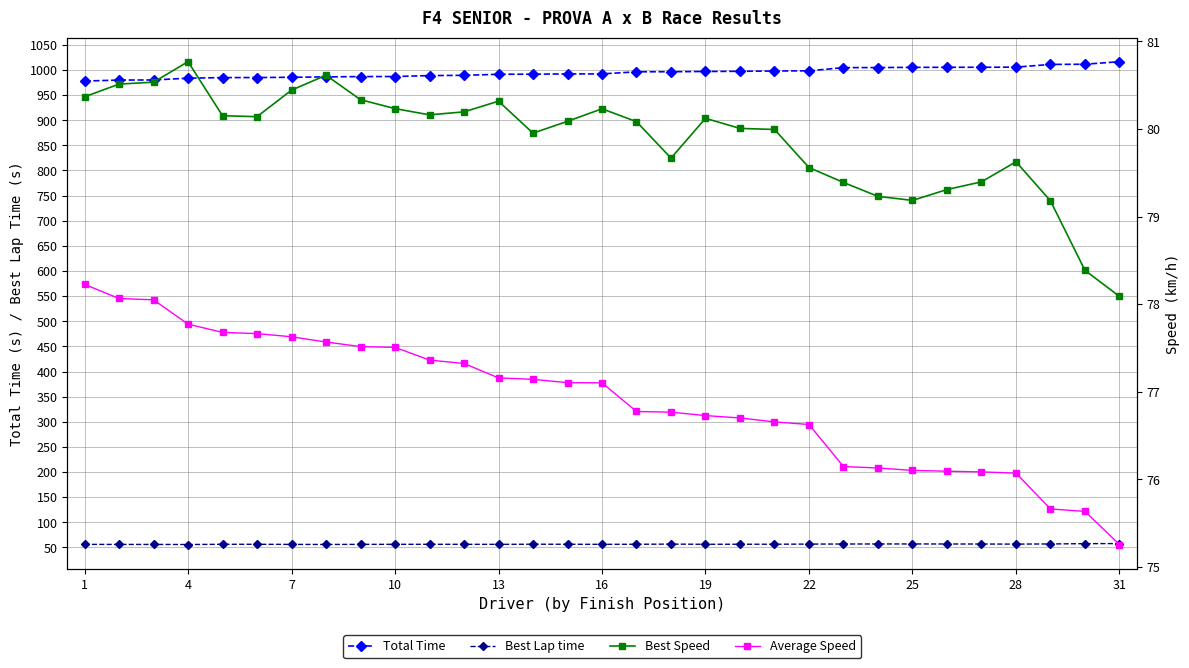

What is the maximum value for Total Time?

1016.5